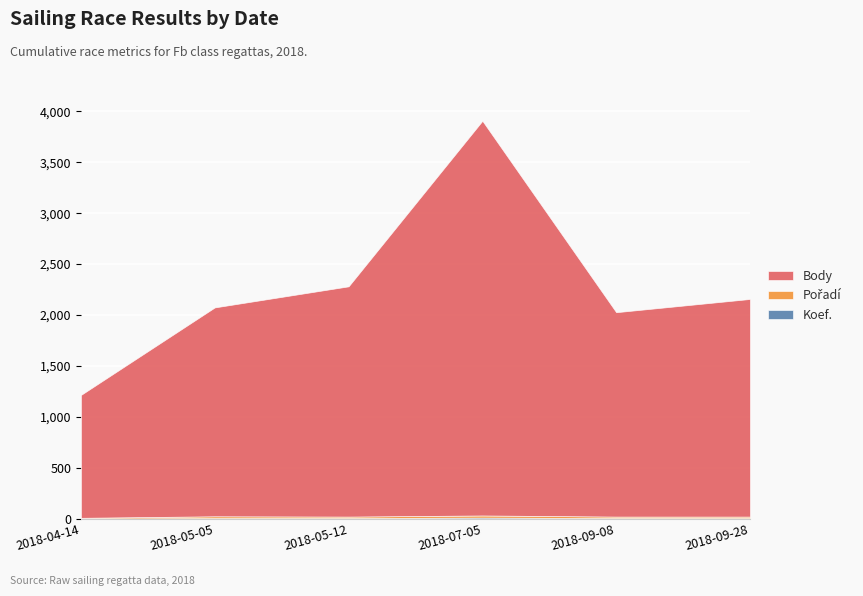

What position from the right is 2018-04-14?

6